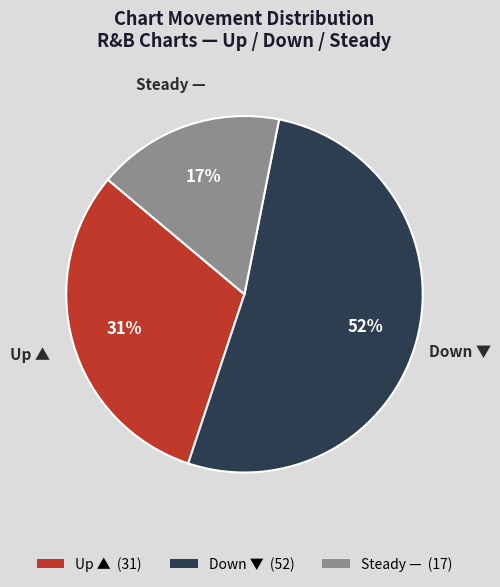

To the nearest percent, what is the difference between the largest and smallest slice percentages?

35%